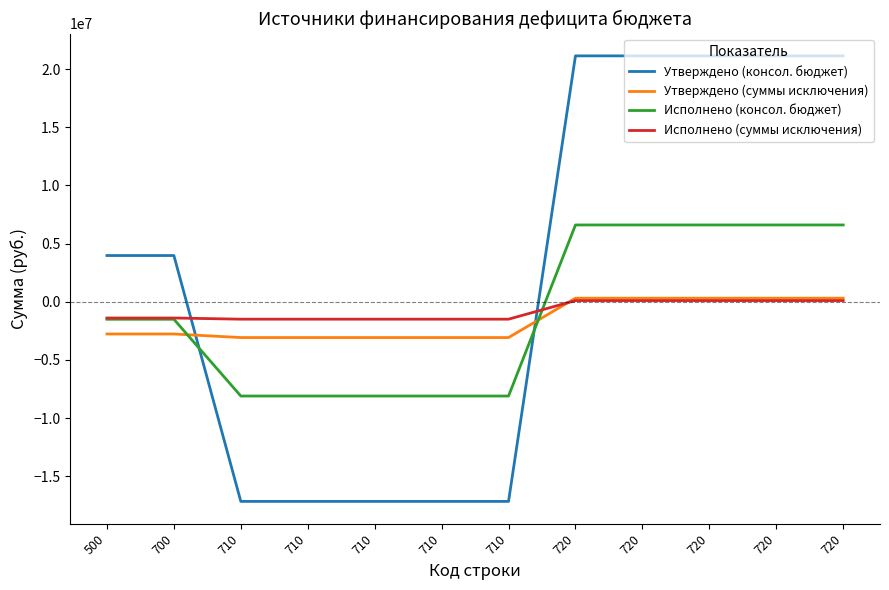

What is the difference between the second highest and minimum values in the Исполнено (консол. бюджет) series?

14711810.5